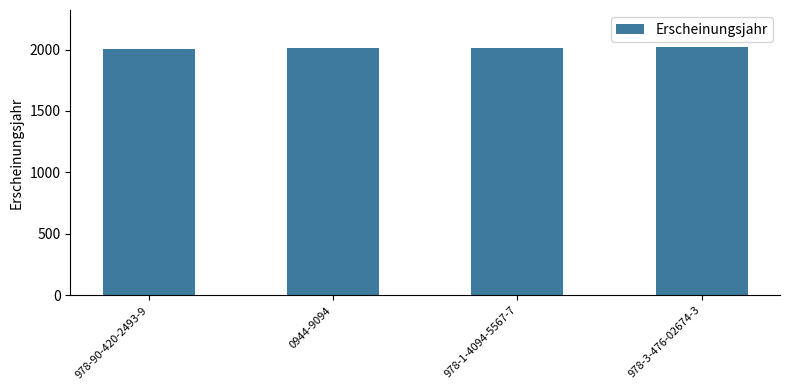

What is the maximum value shown in the chart?

2019